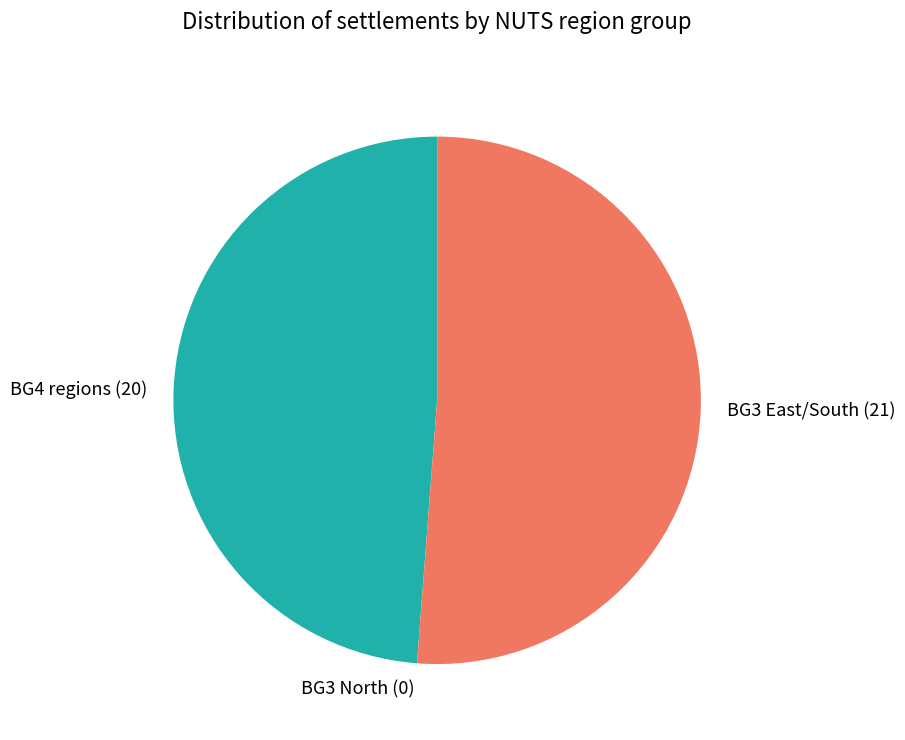

Is there a majority slice in this chart?

Yes